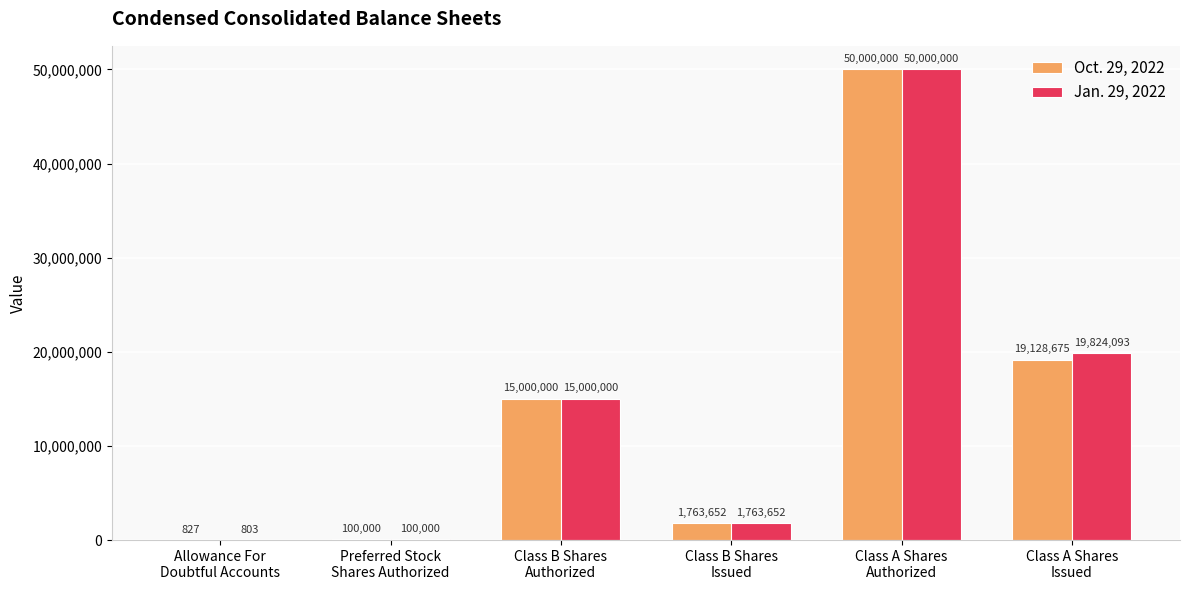

What is the average value of the Oct. 29, 2022 series?

14332192